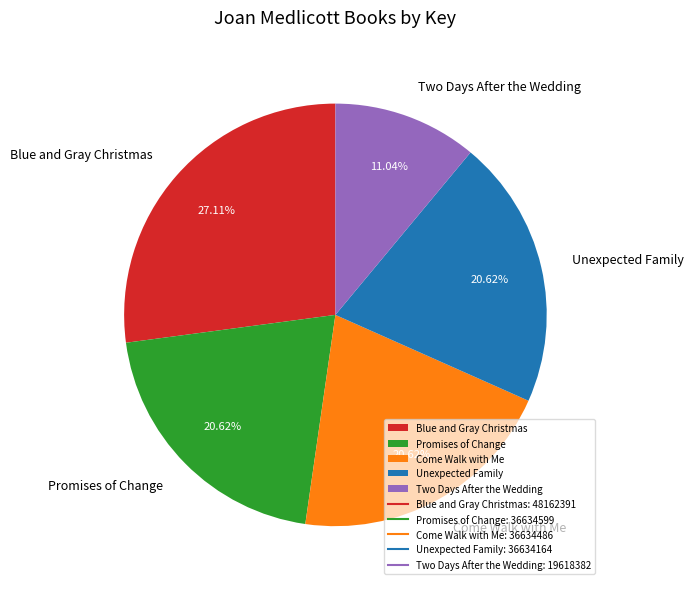

What percentage do Blue and Gray Christmas and Come Walk with Me together represent?

47.7%